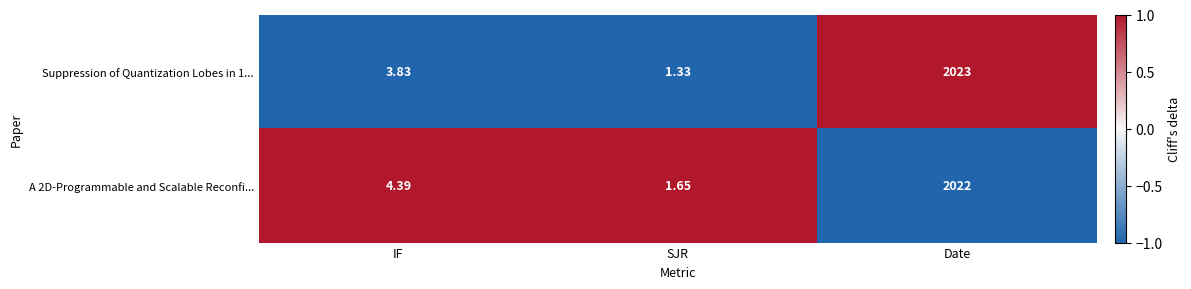

Count the number of data series in this chart.

2